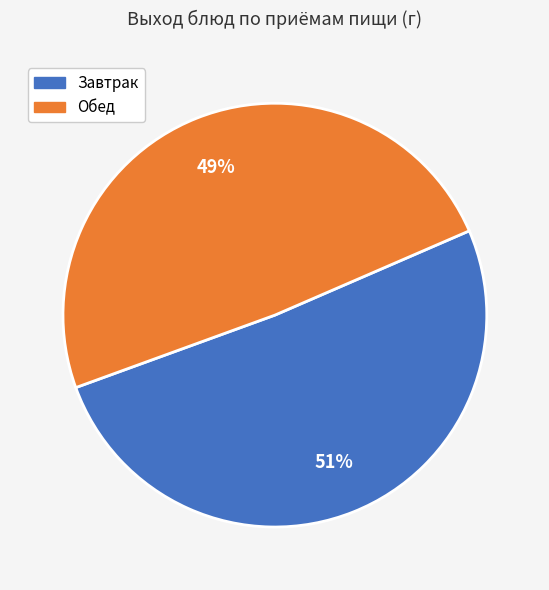

How many segments does this pie chart have?

2